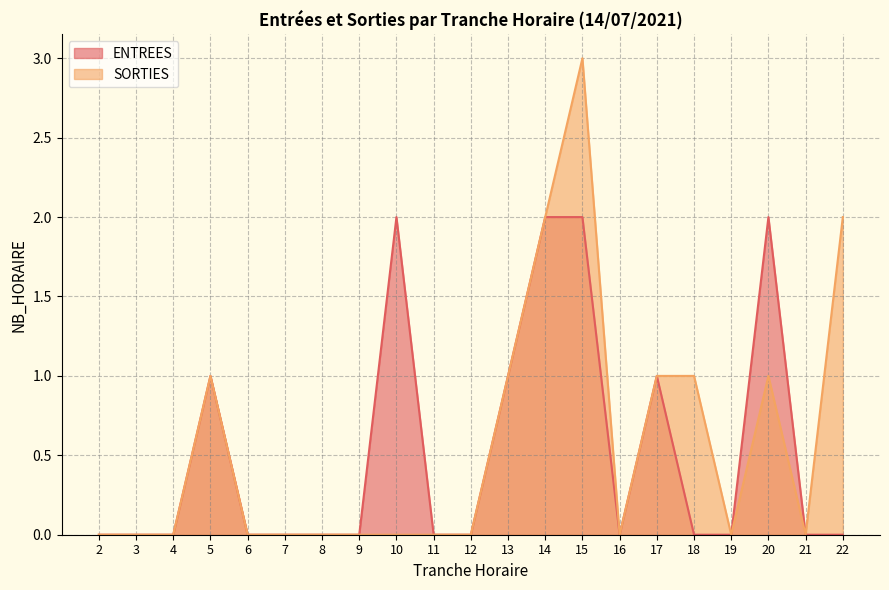

True or false: ENTREES and SORTIES cross at least once.

False